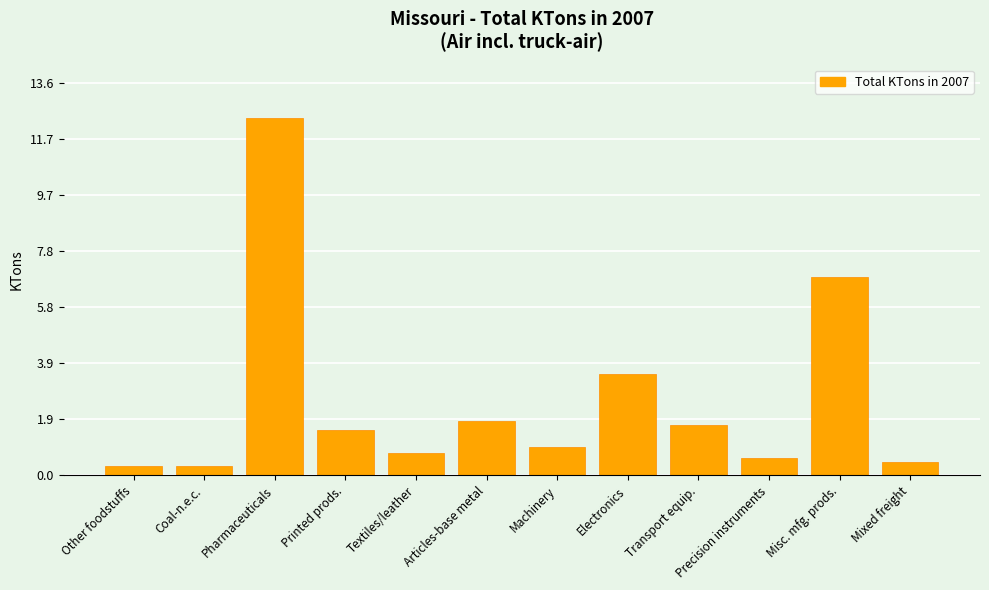

Is it true that the value at Articles-base metal is 3.1?

False